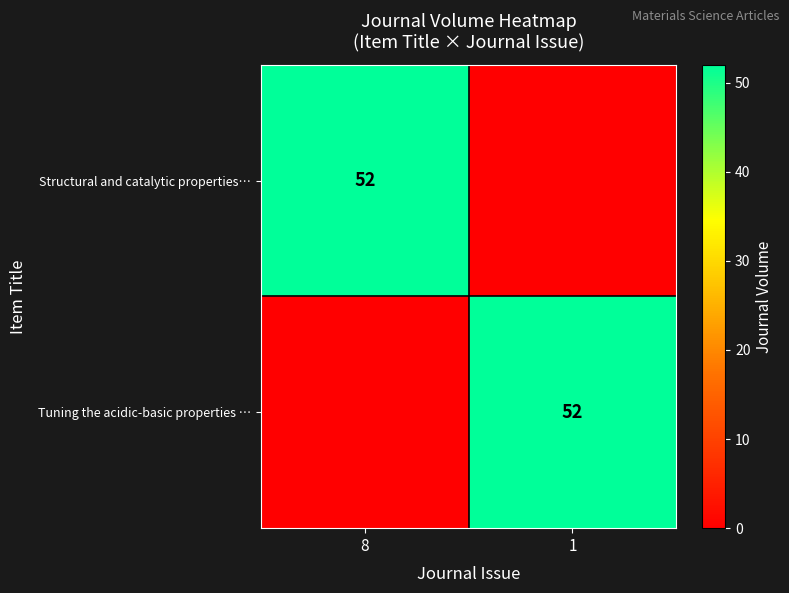

What is the total value across all series at 1?

52